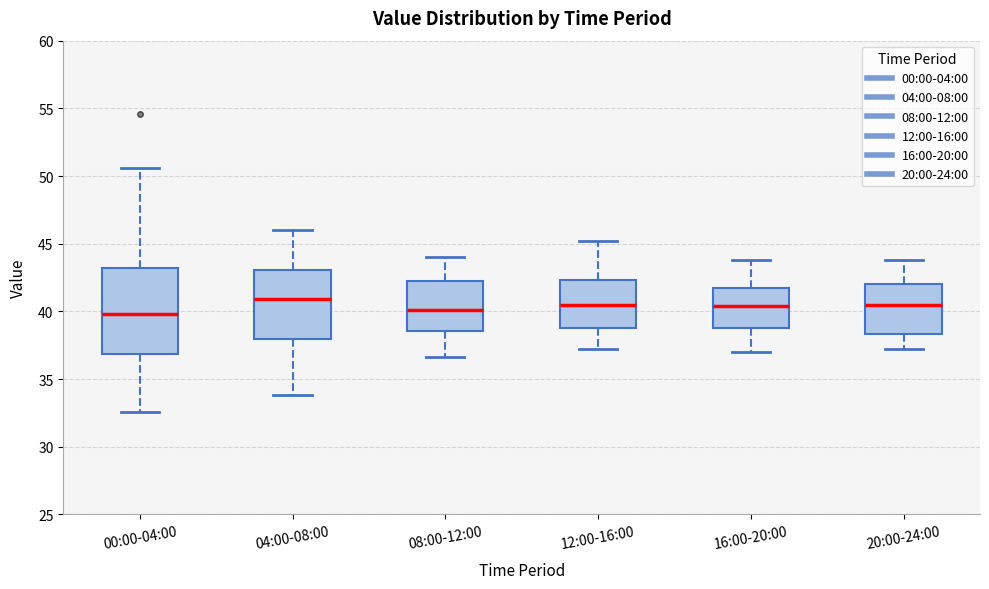

Reading left to right, read every box against the y-axis: the position of its median line, the range the box covers, and the ends of its whiskers. The values are not printed on the chart, so give them approximately, as read against the axis.

00:00-04:00: median 40.0, box 37.0 to 43.0, whiskers 32.5 to 50.5
04:00-08:00: median 41.0, box 38.0 to 43.0, whiskers 34.0 to 46.0
08:00-12:00: median 40.0, box 38.5 to 42.5, whiskers 36.5 to 44.0
12:00-16:00: median 40.5, box 39.0 to 42.5, whiskers 37.0 to 45.0
16:00-20:00: median 40.5, box 39.0 to 41.5, whiskers 37.0 to 44.0
20:00-24:00: median 40.5, box 38.5 to 42.0, whiskers 37.0 to 44.0